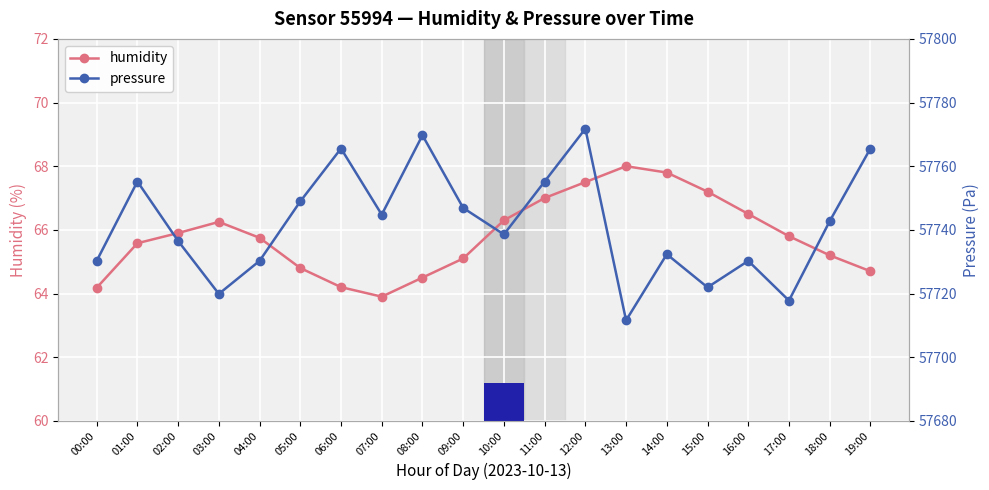

Rank the series by their average value, from highest to lowest.

pressure, humidity